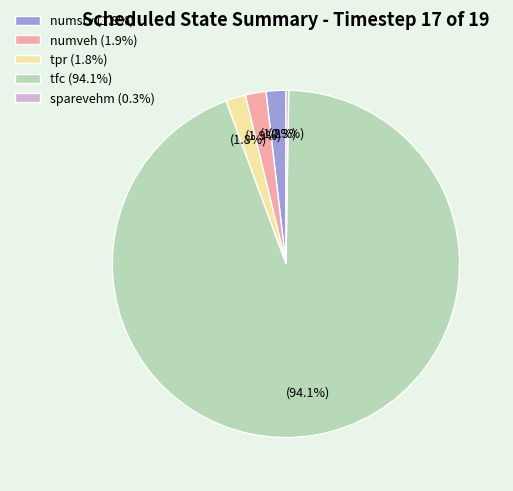

Combined, do numveh (1.9%) and numsrv (1.8%) account for over 50%?

No